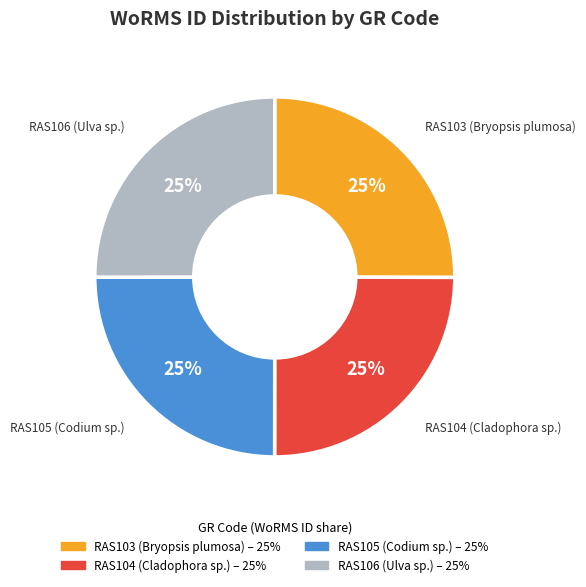

To the nearest percent, what is the average slice percentage?

25%